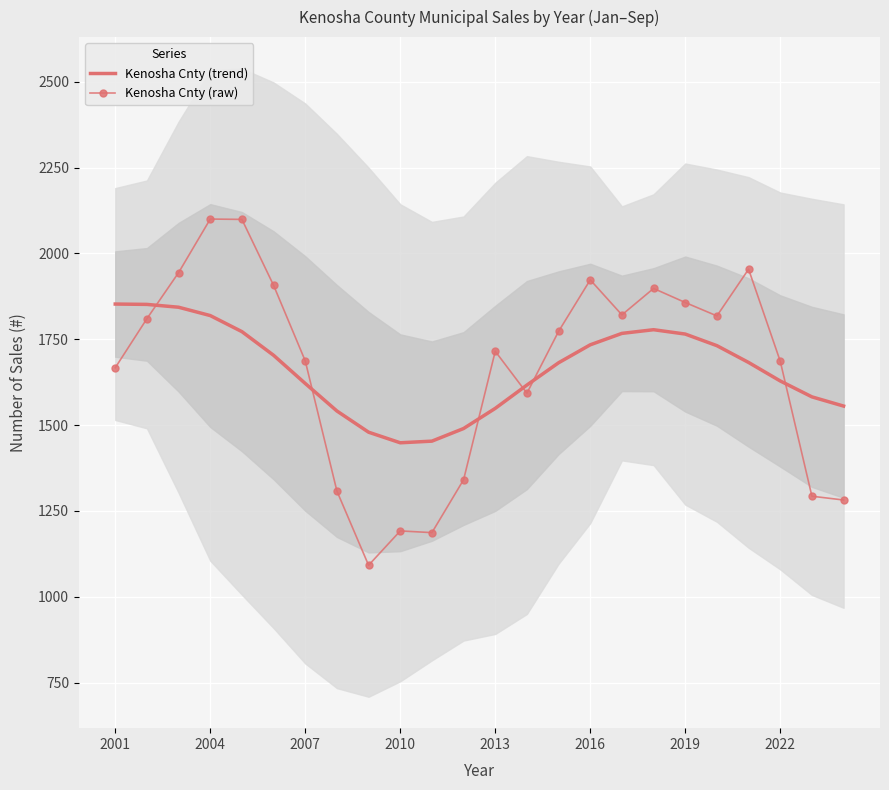

True or false: Kenosha Cnty (raw) has a value of 2100.0 at 2004.

True